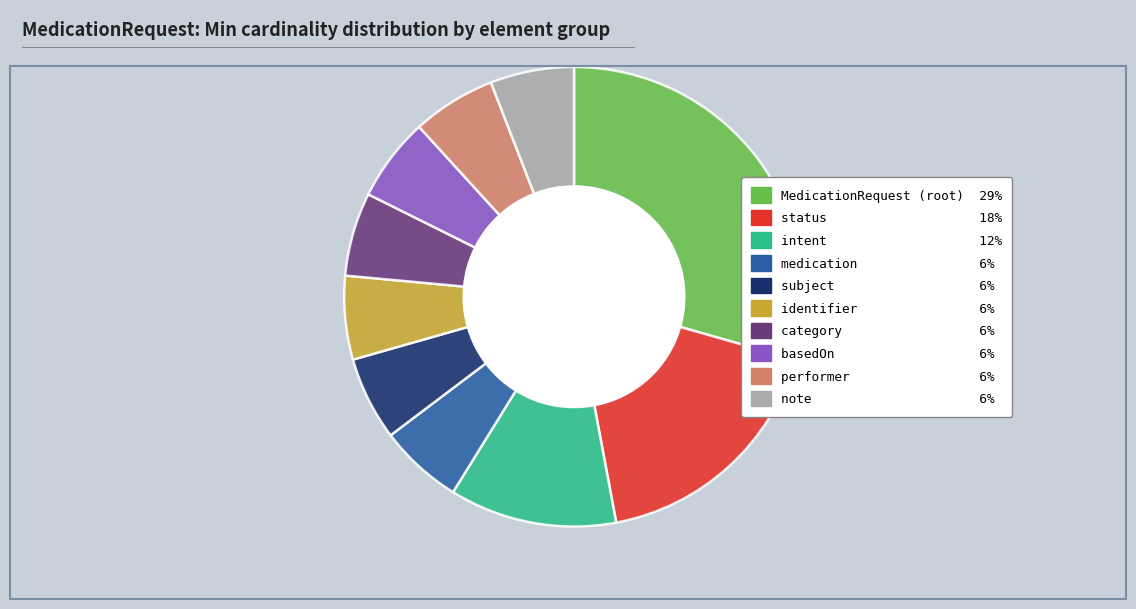

Is there a majority slice in this chart?

No